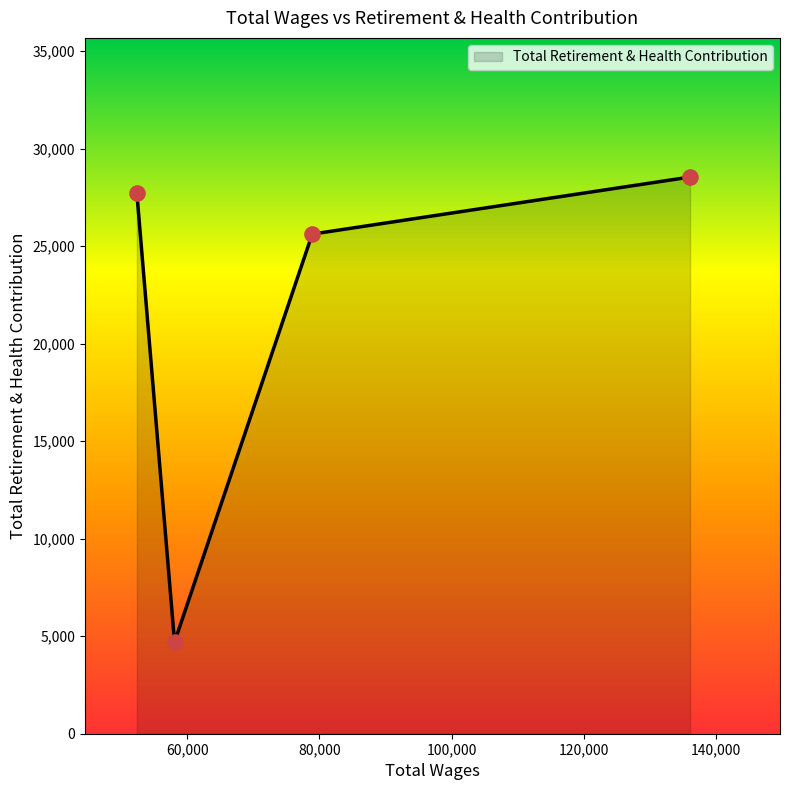

How many interior local valleys (lower than both neighbors) does the data have?

1